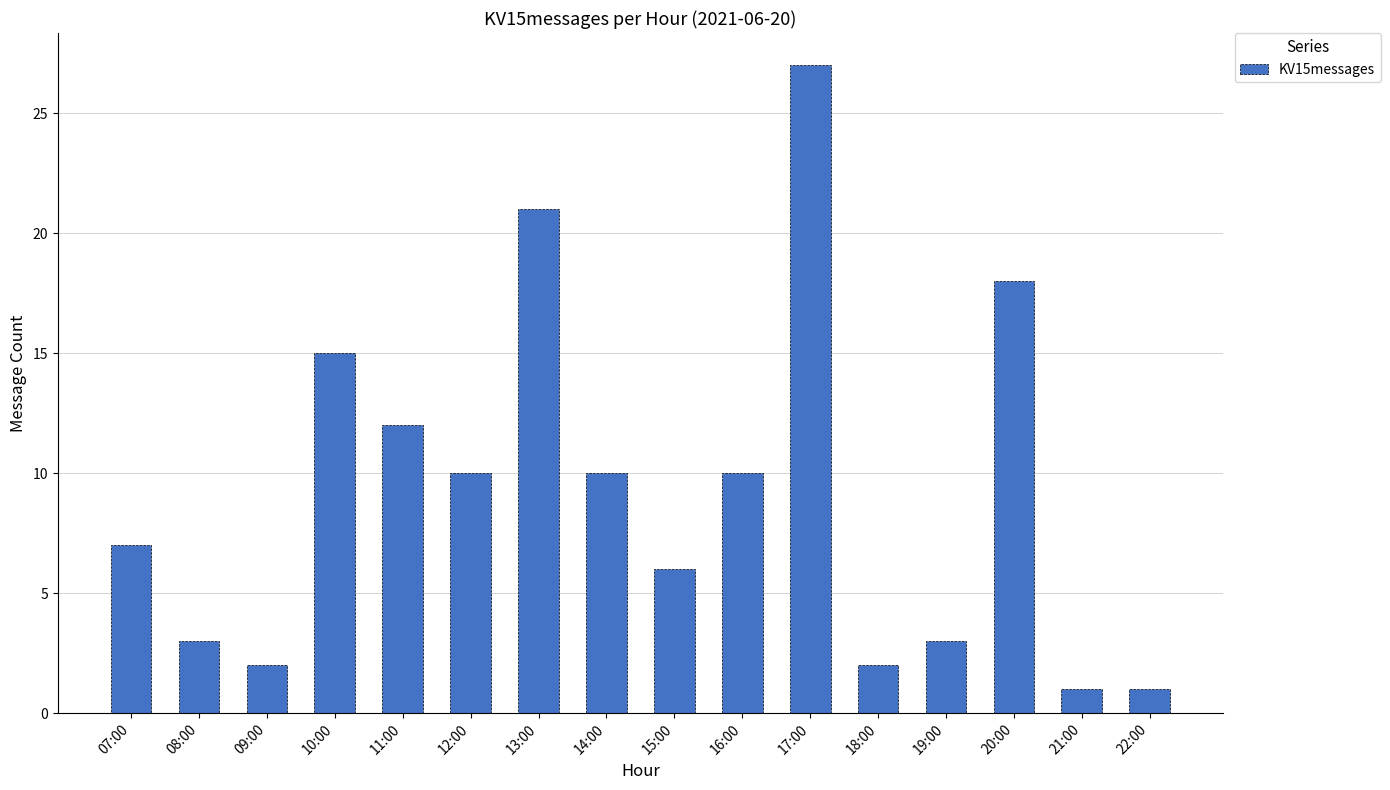

True or false: the data shows 7 at 10:00.

False